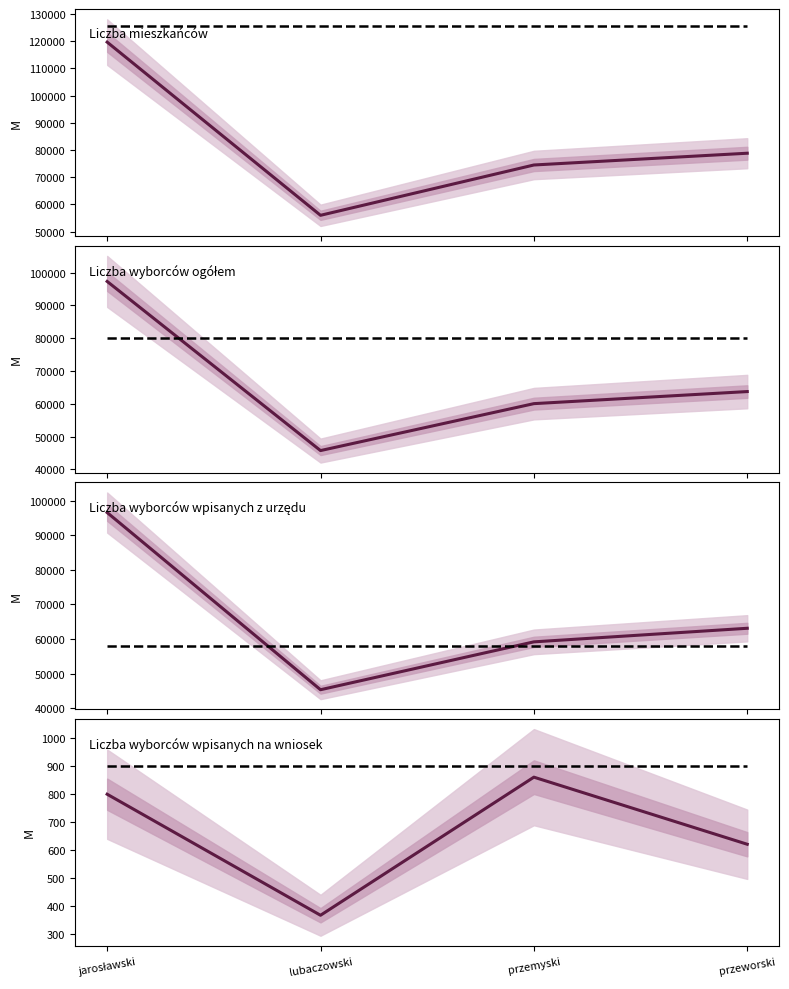

What is the label of the 2nd point from the left?

lubaczowski